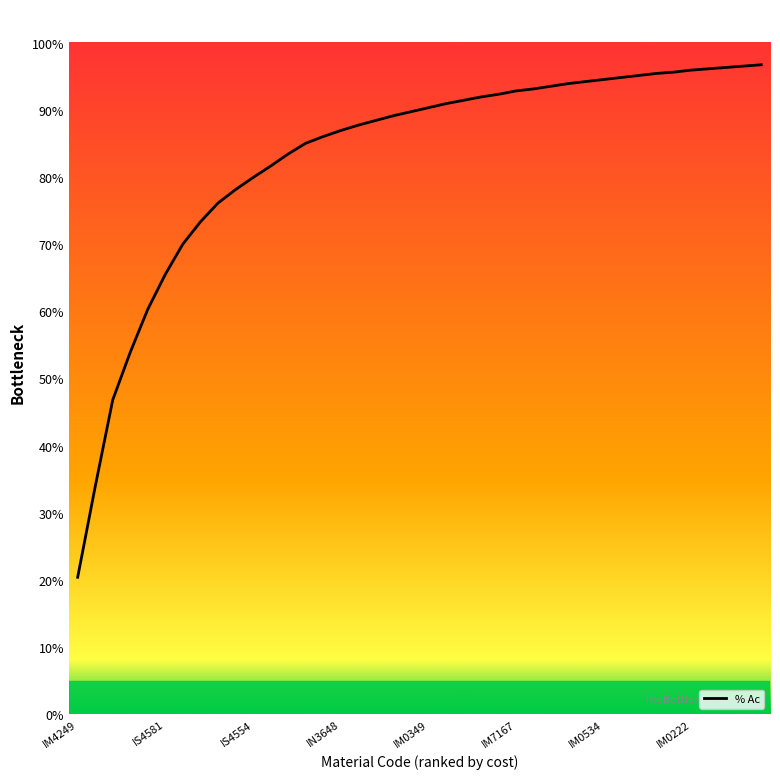

Is this an area chart (filled region under the line)?

No